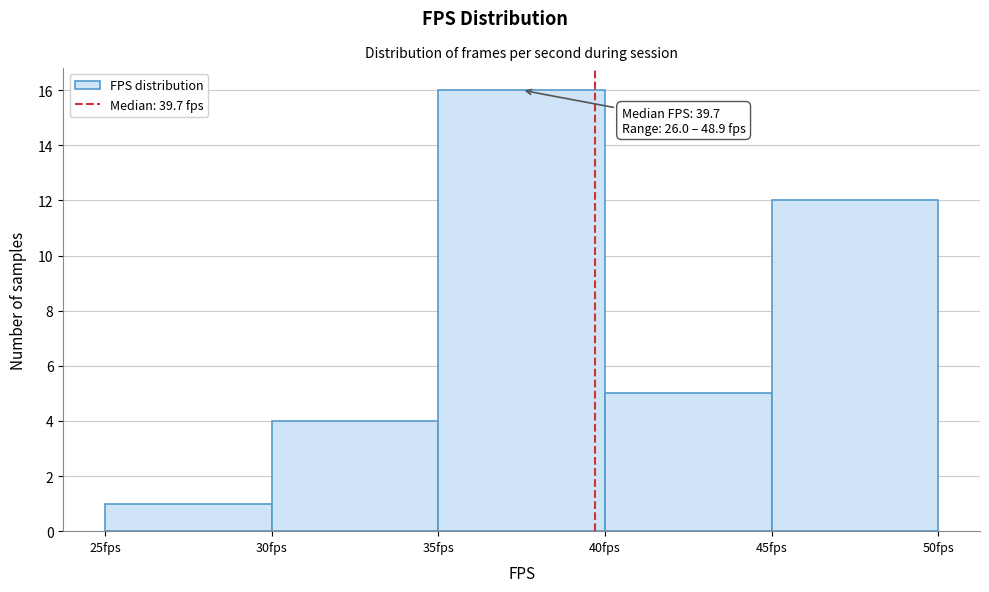

Over which range of the x-axis is the bar tallest?

35 to 40